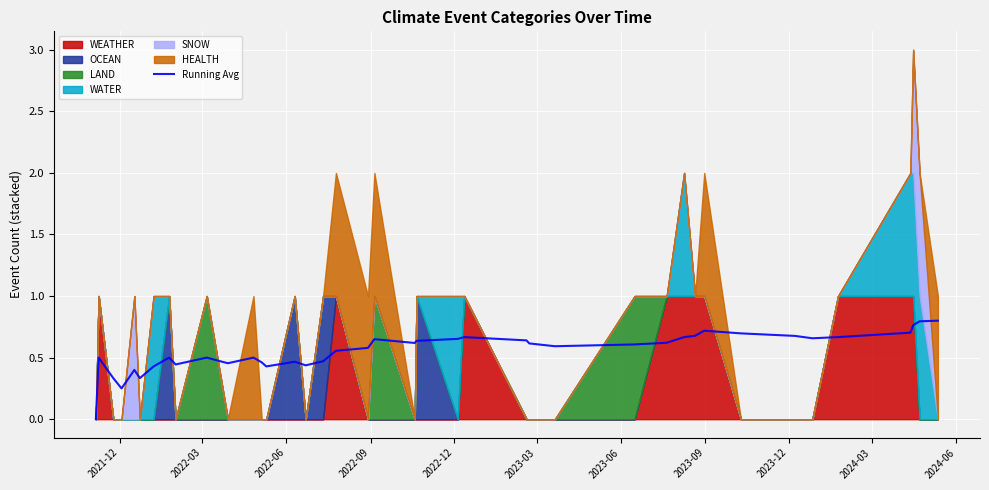

Is it true that the value at 2023-12 is 0.1?

False